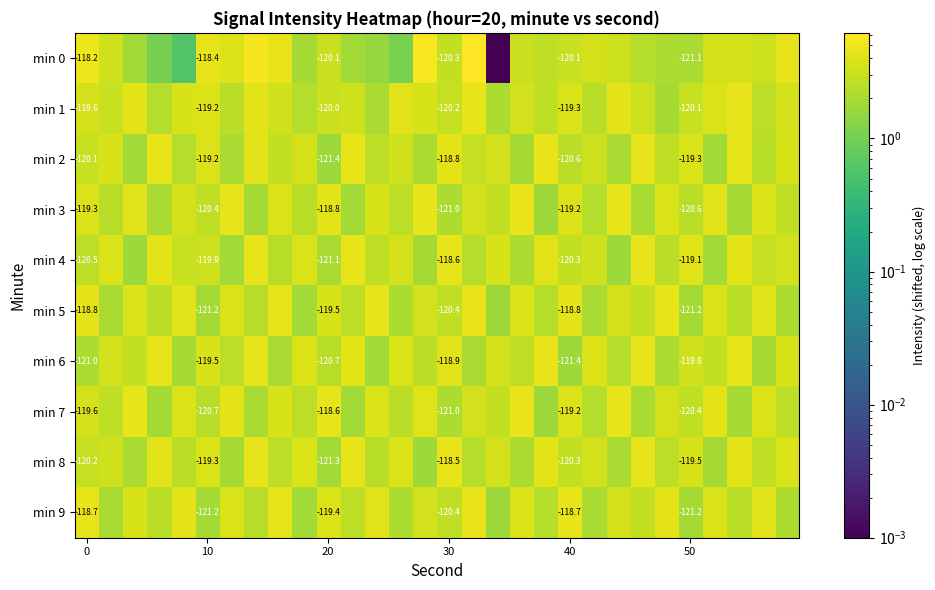

What is the lowest value of the min 3 series?

1.7